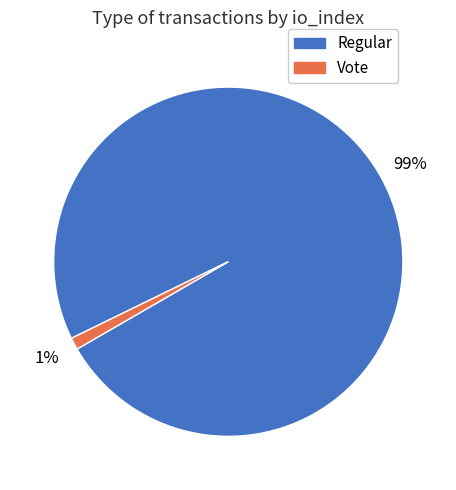

What percentage is the Regular slice, to the nearest percent?

99%